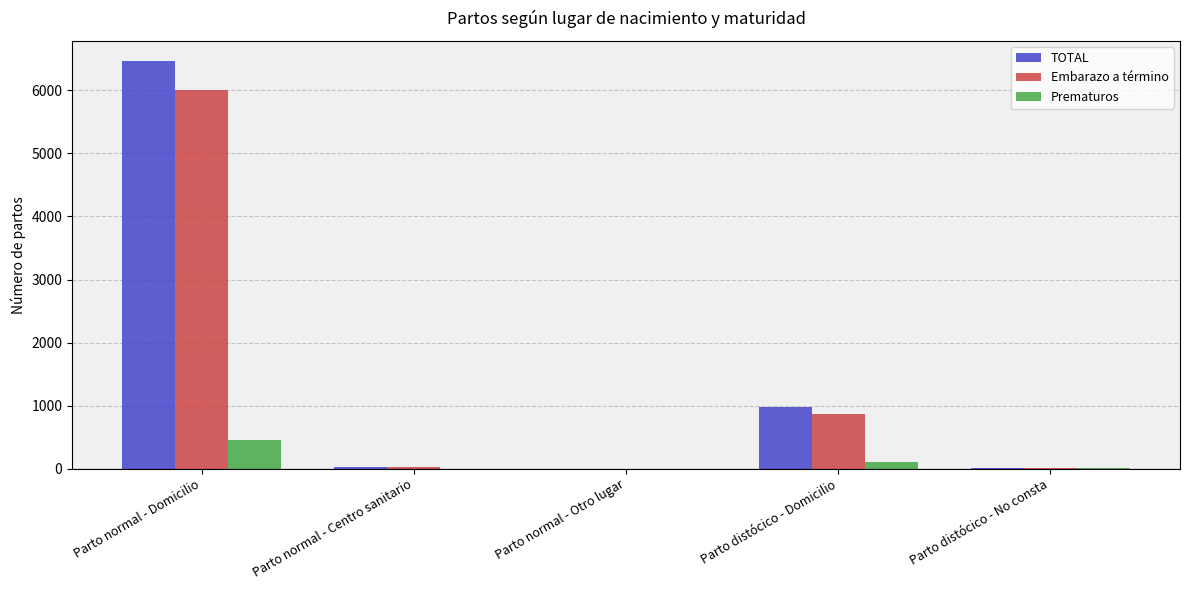

What is the sum of the Embarazo a término values at Parto normal - Domicilio and Parto normal - Centro sanitario?

6023